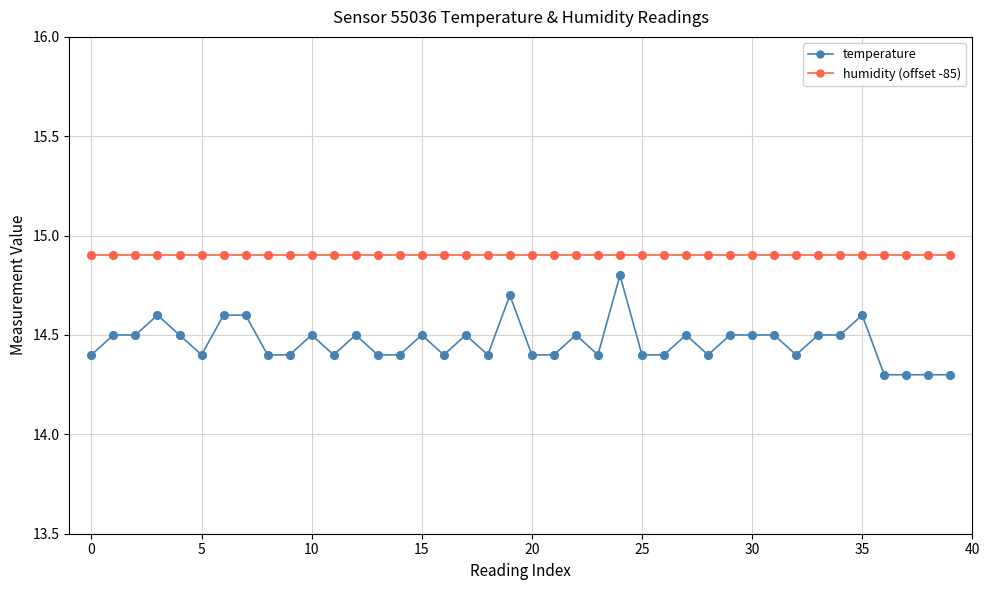

At how many categories does at least one series exceed 14?

40